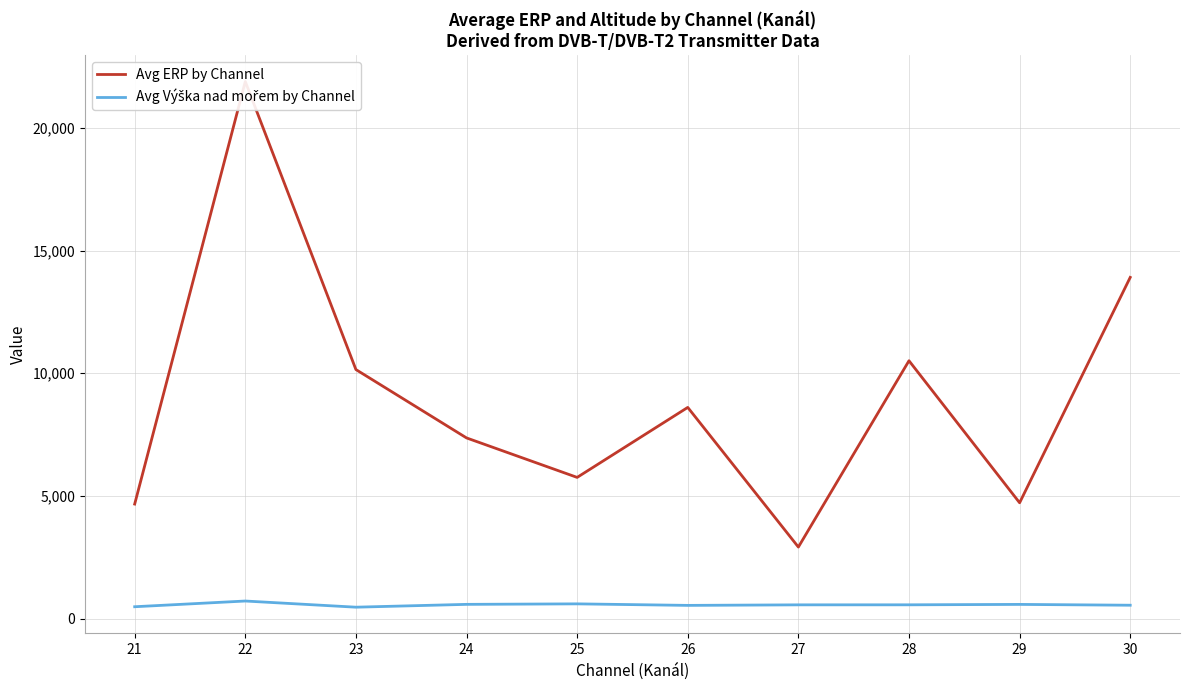

How many data points does each series have?

10